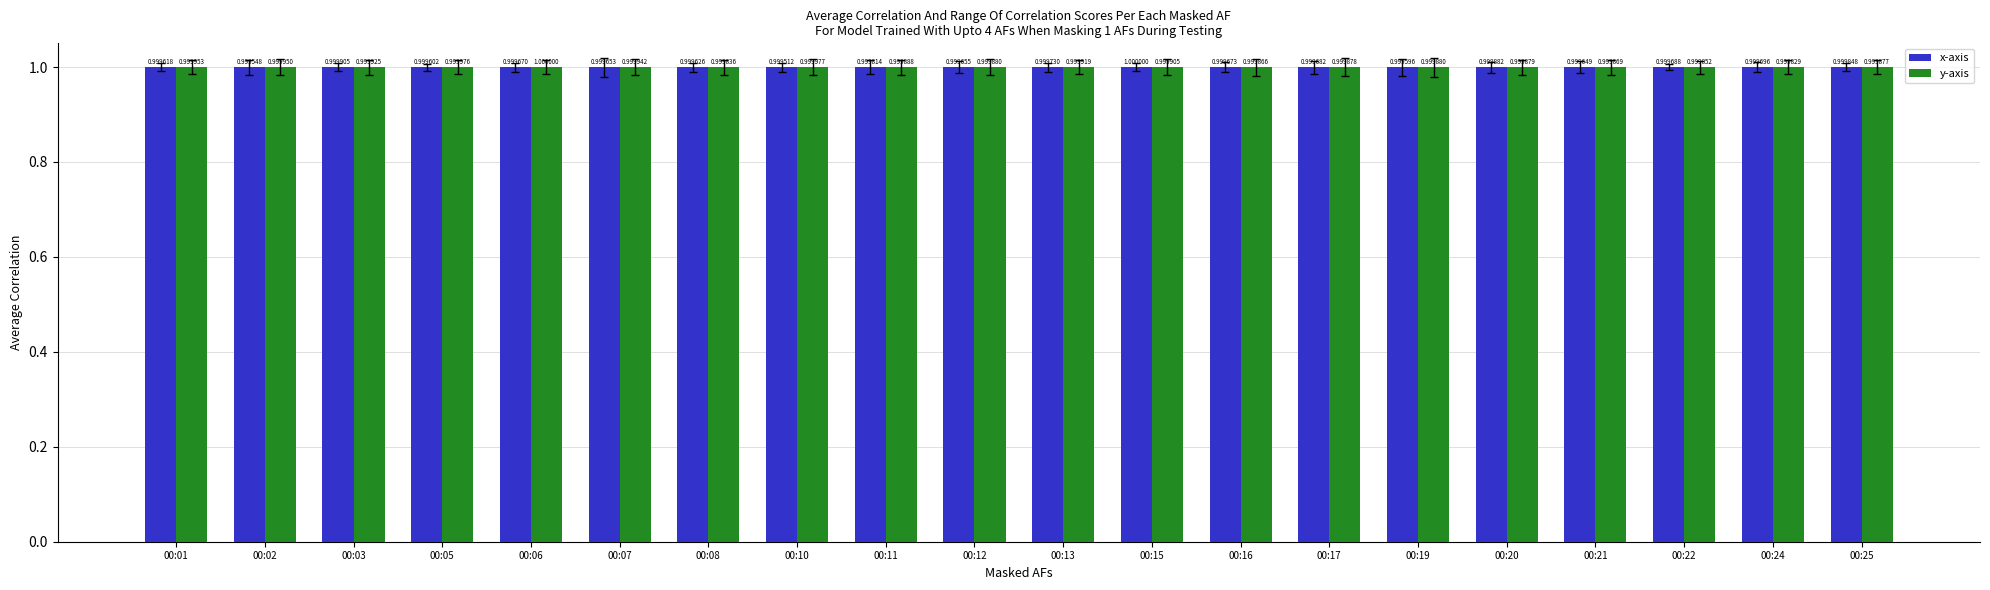

Is the value of x-axis at 00:06 greater than the value of y-axis at 00:02?

No